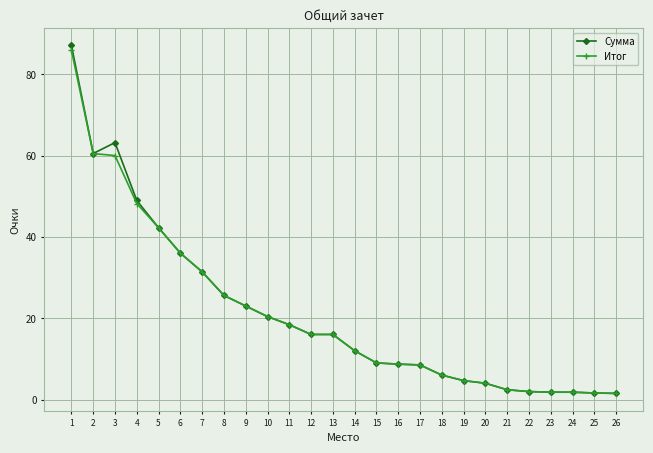

True or false: Итог has a value of 36.0 at 6.

True